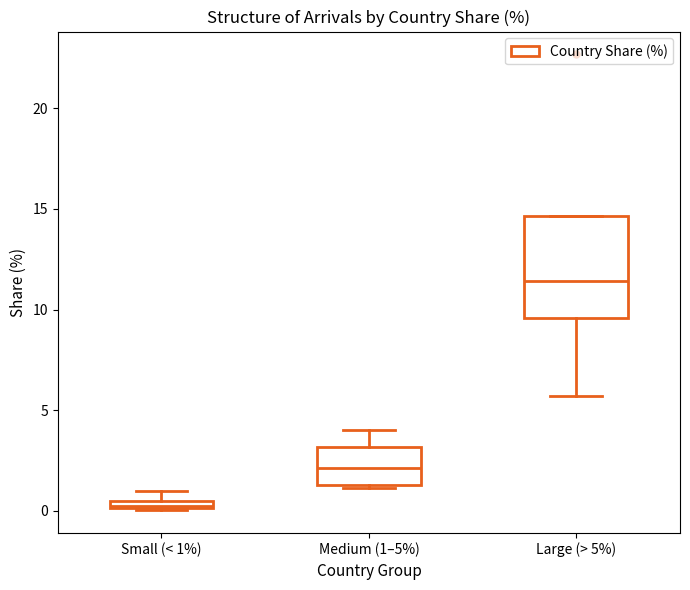

Which box has the highest median line?

Large (> 5%)